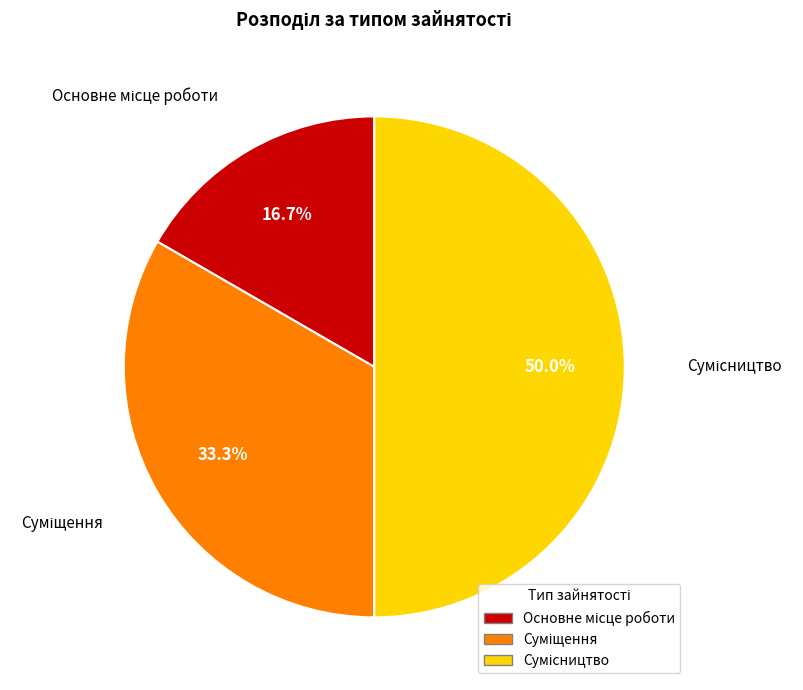

Is there a majority slice in this chart?

No